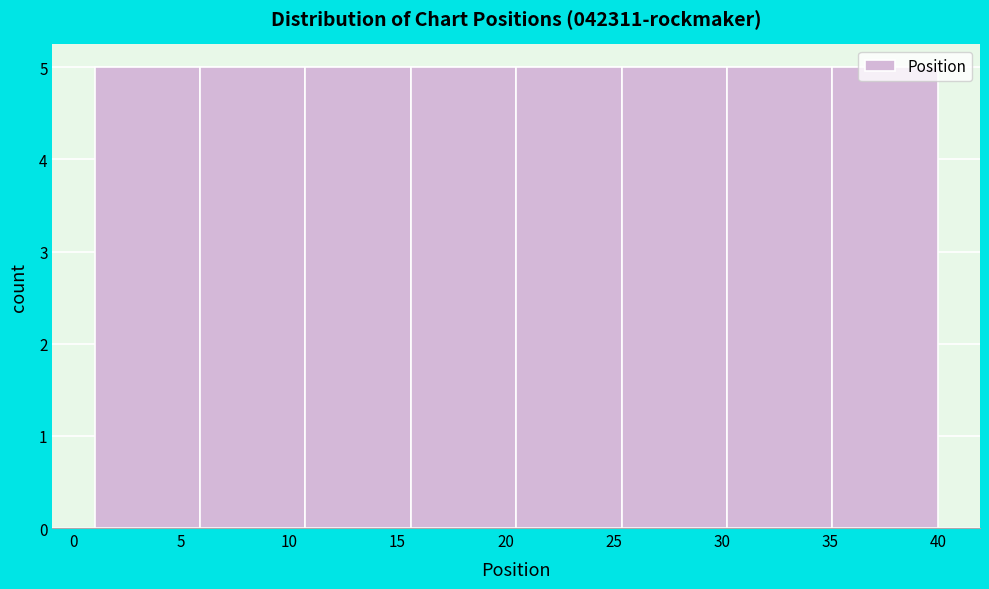

Reading left to right, list every bar in this chart as the range it spans on the x-axis followed by its height. Neither the bar edges nor the heights are printed on the chart, so give them approximately, as read against the axes.

1.0 to 6.0: 5
6.0 to 11.0: 5
11.0 to 15.5: 5
15.5 to 20.5: 5
20.5 to 25.5: 5
25.5 to 30.5: 5
30.5 to 35.0: 5
35.0 to 40.0: 5